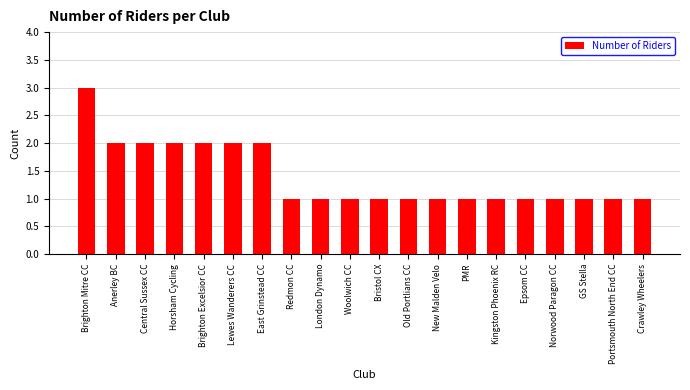

What is the label of the 14th bar from the right?

East Grinstead CC